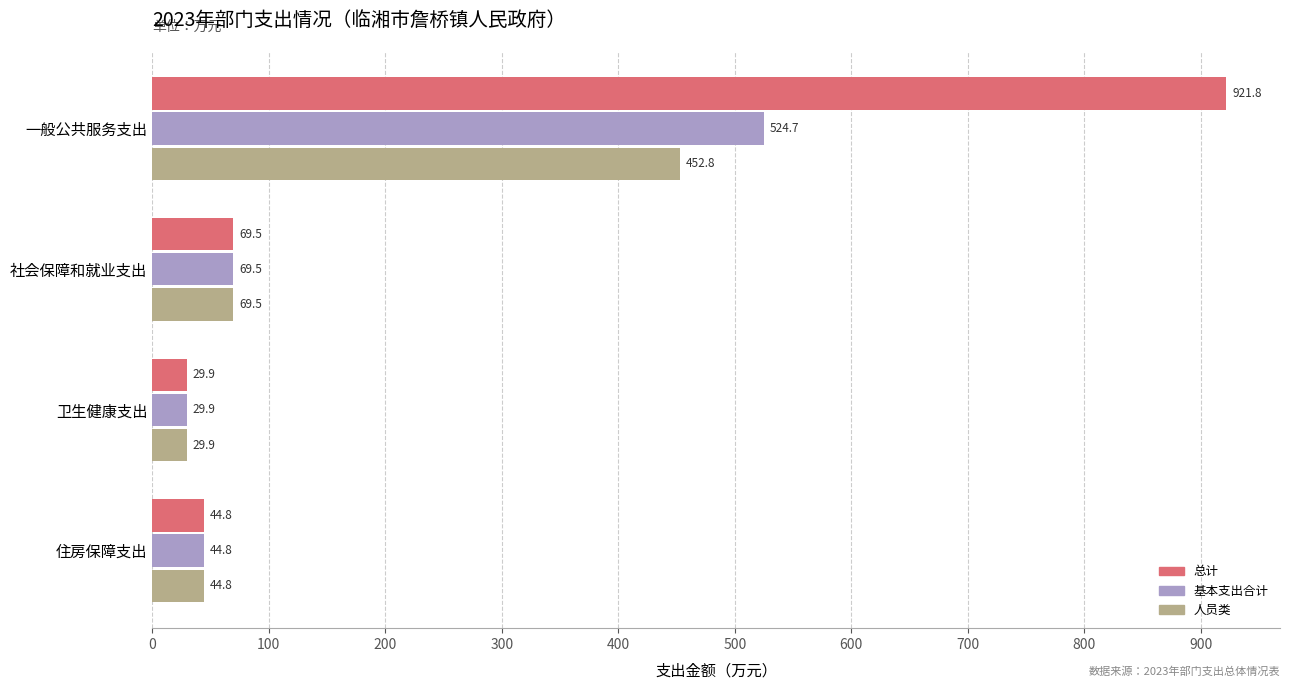

At which label does 总计 reach its peak?

一般公共服务支出